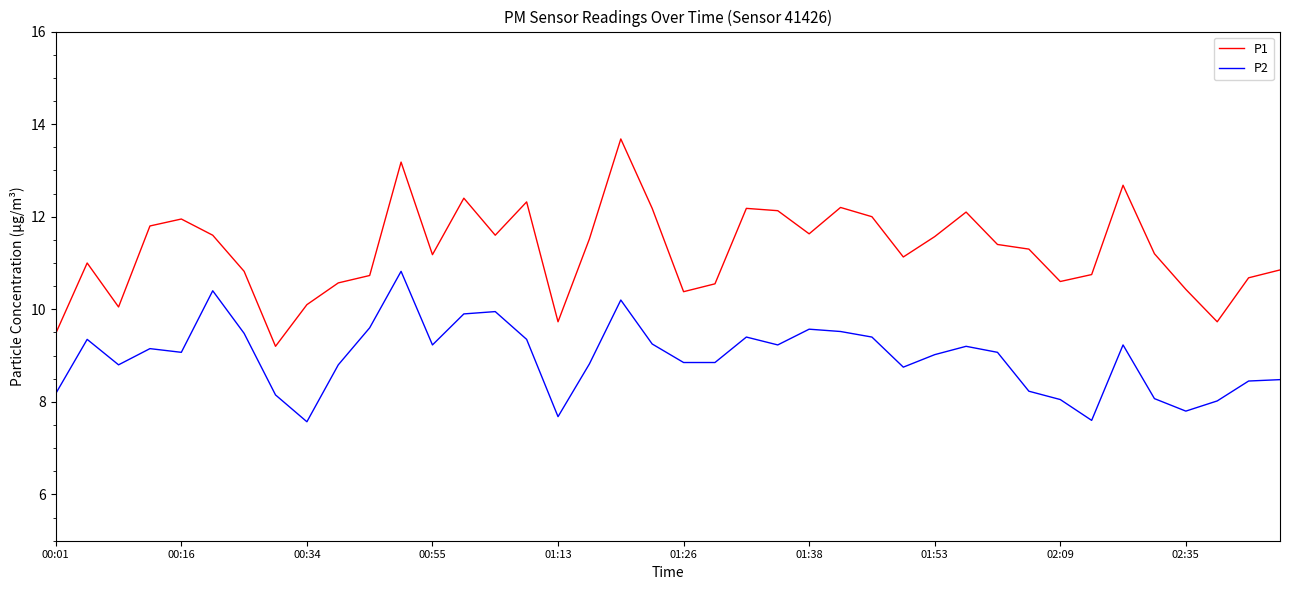

Rank the series by their maximum value, from highest to lowest.

P1, P2